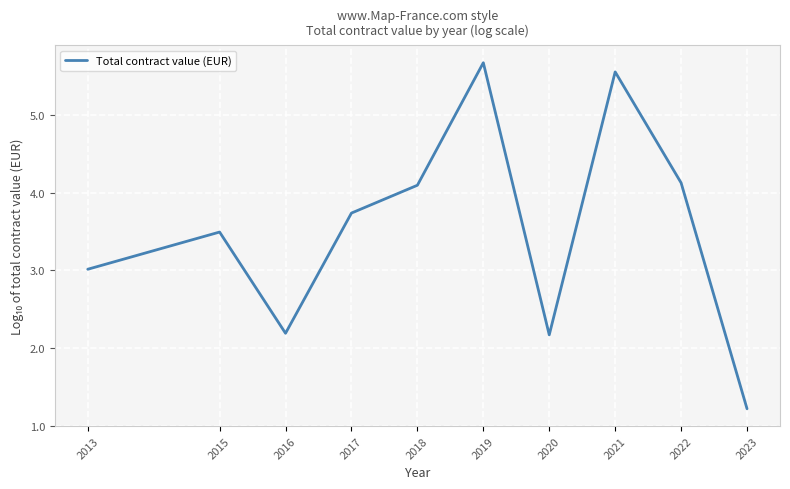

Reading left to right, extract all data points from this chart.

2013=3.0	2015=3.5	2016=2.2	2017=3.7	2018=4.1	2019=5.7	2020=2.2	2021=5.6	2022=4.1	2023=1.2